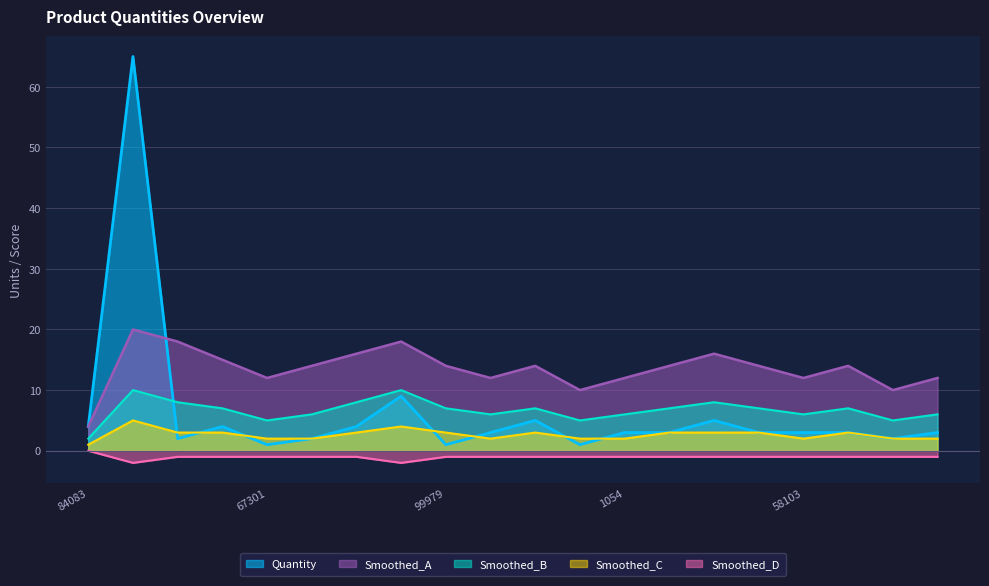

List the labels in order of value, largest first.

4301, 667208, 731, 1228, 84083, 711531, 62425, 67157, 1054, 72201, 58120, 58103, 705152, 84522, 25037, 67752, 1273, 67301, 99979, 11161